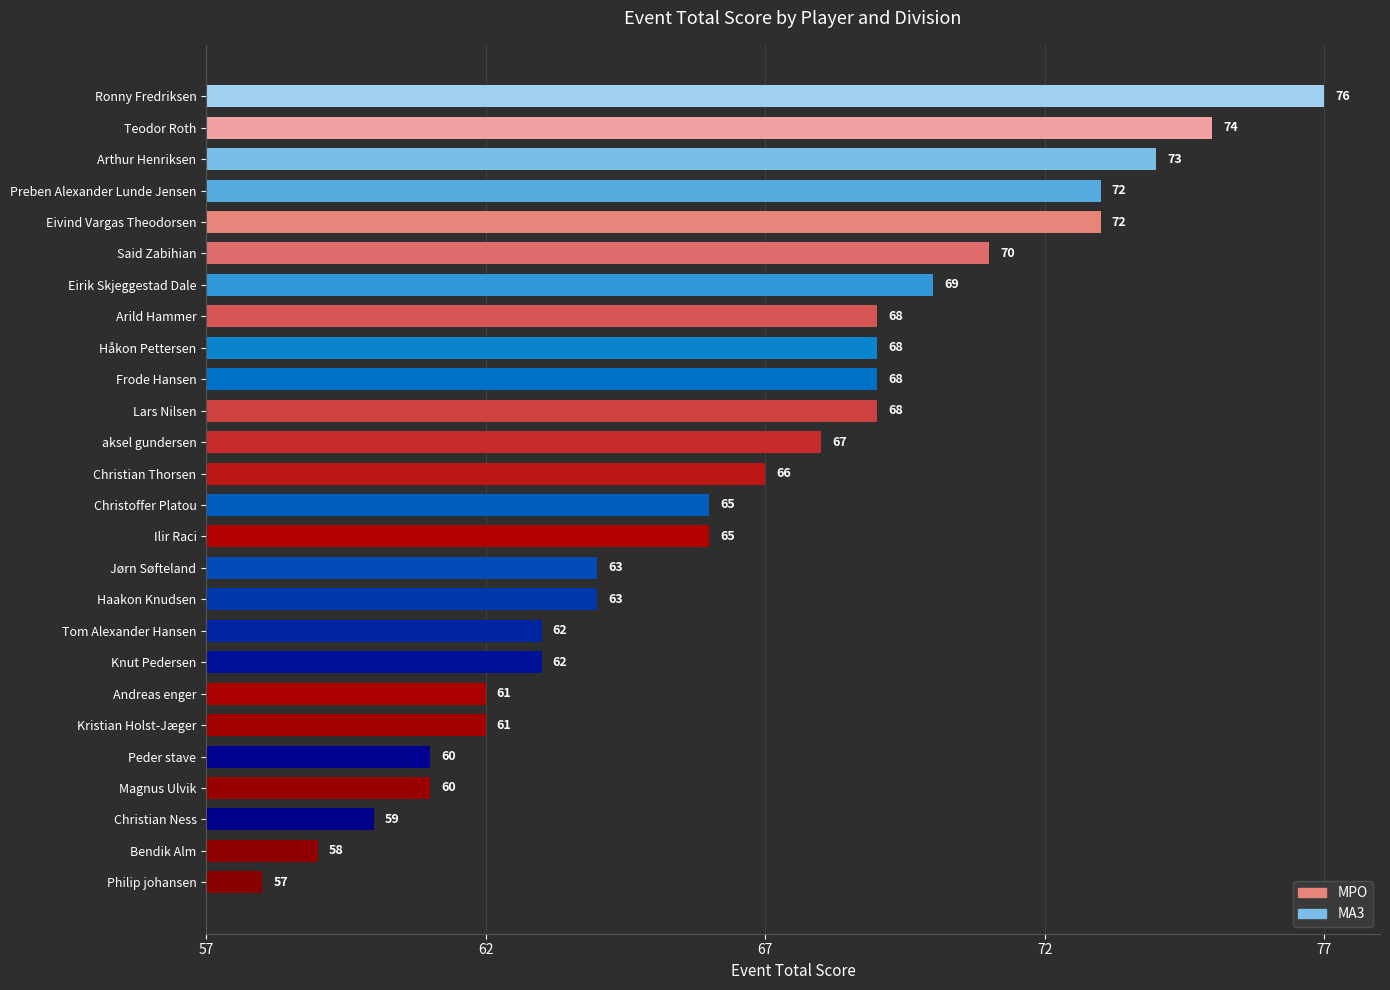

Does the chart contain any negative values?

No